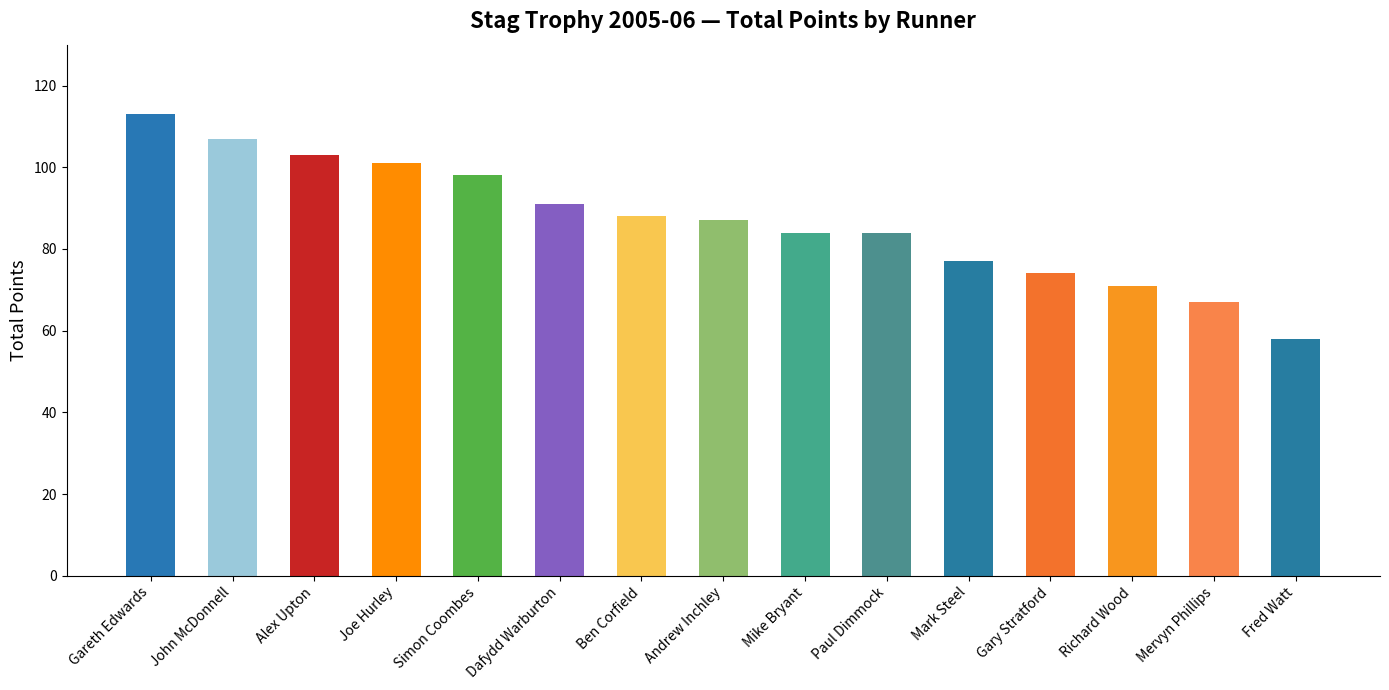

Reading left to right, what are all the values shown in this chart?

113	107	103	101	98	91	88	87	84	84	77	74	71	67	58